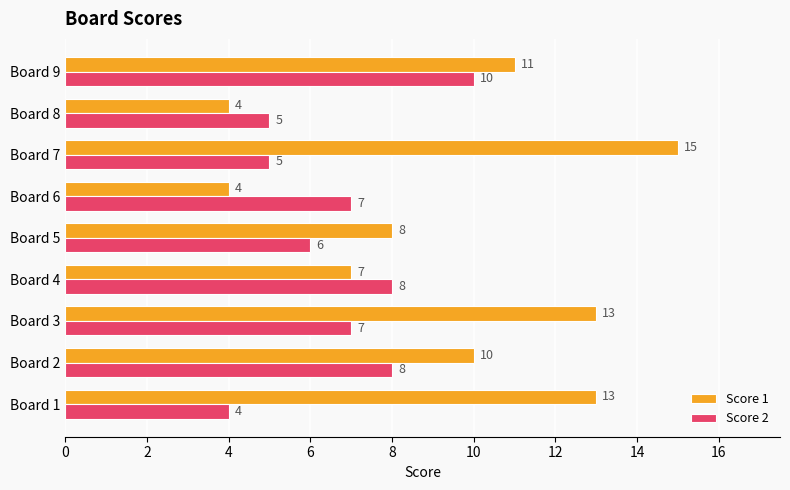

What is the difference between the second highest and second lowest values in the Score 2 series?

3